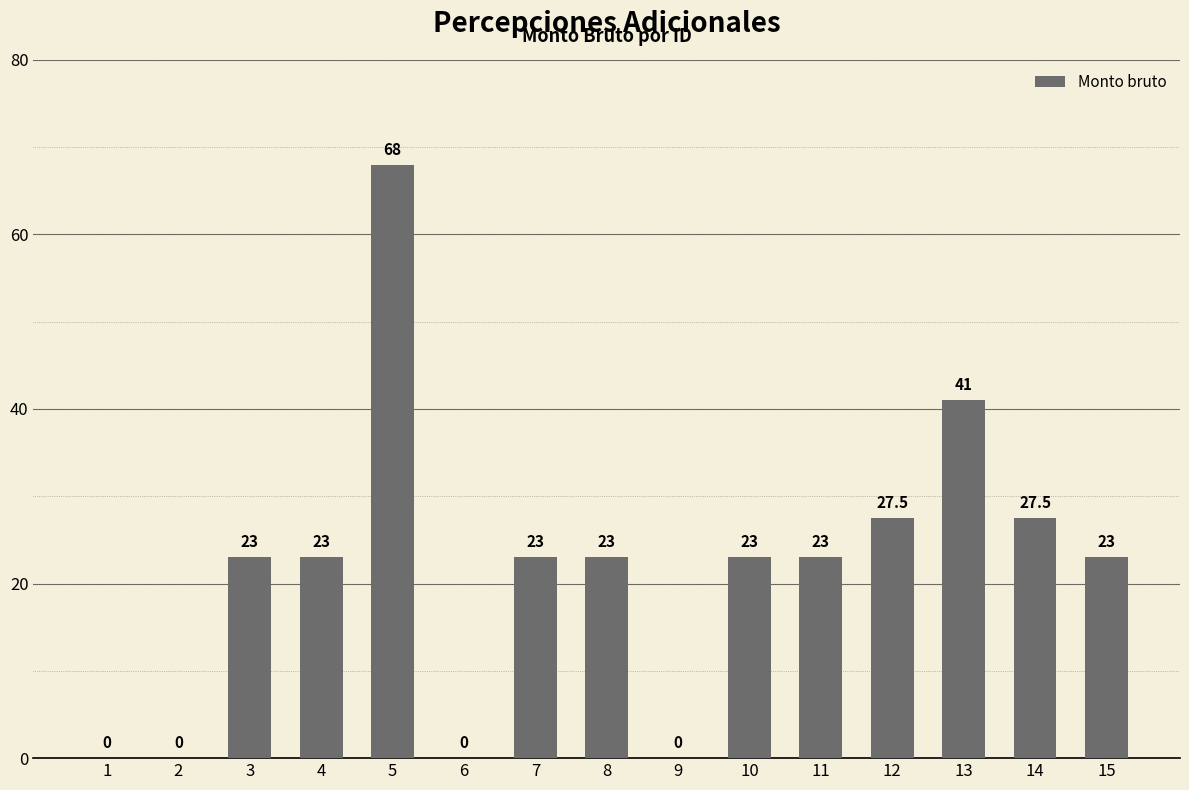

What is the greatest value displayed?

68.0